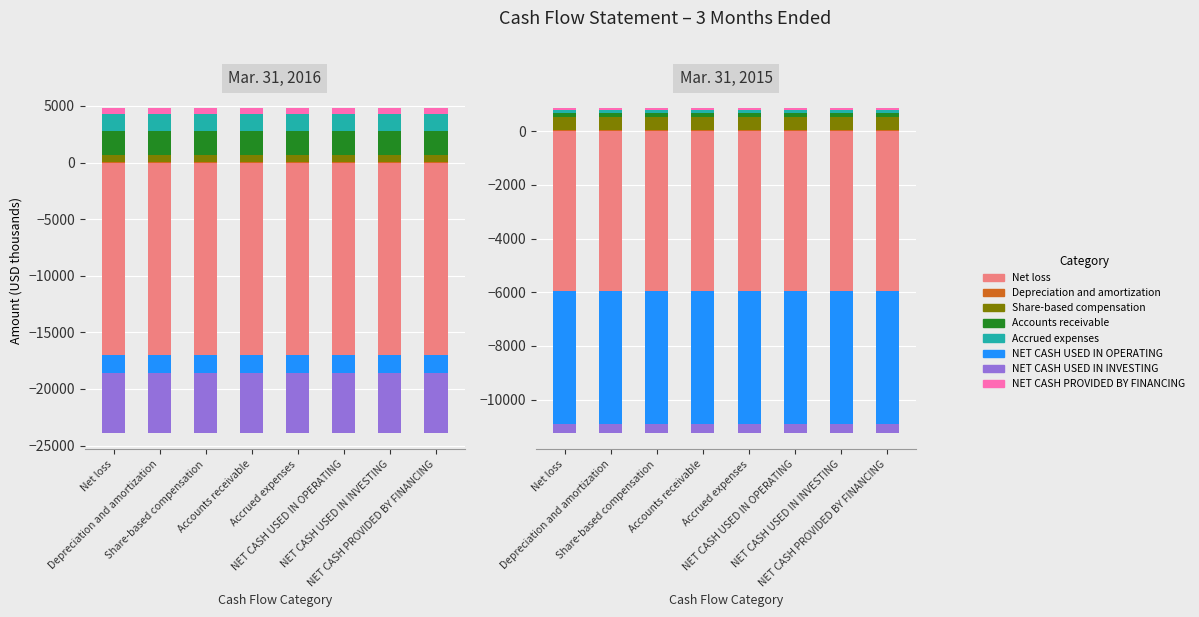

Rank the categories by Accrued expenses value from lowest to highest.

Net loss, Depreciation and amortization, Share-based compensation, Accounts receivable, Accrued expenses, NET CASH USED IN OPERATING, NET CASH USED IN INVESTING, NET CASH PROVIDED BY FINANCING